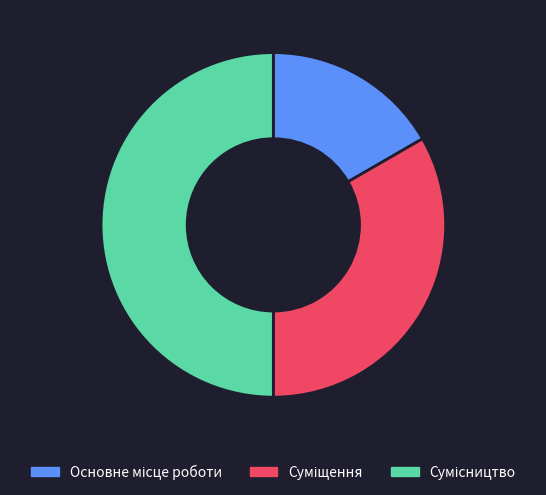

Count the number of slices in the pie.

3